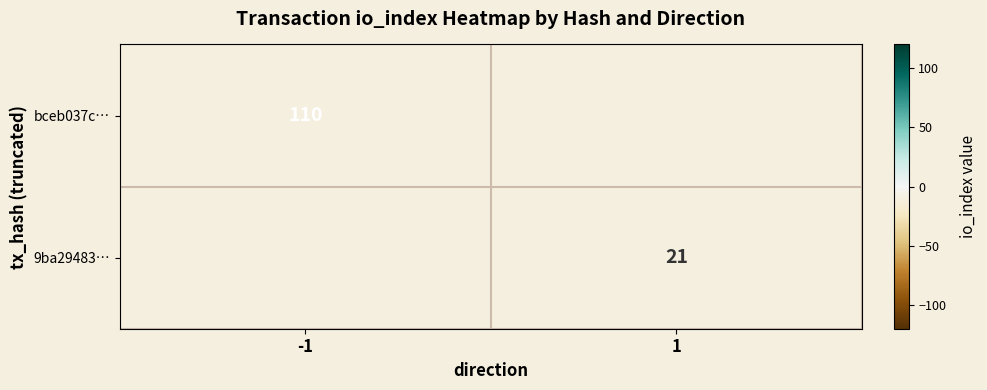

Is the value of bceb037c… at -1 greater than the value of 9ba29483… at 1?

Yes